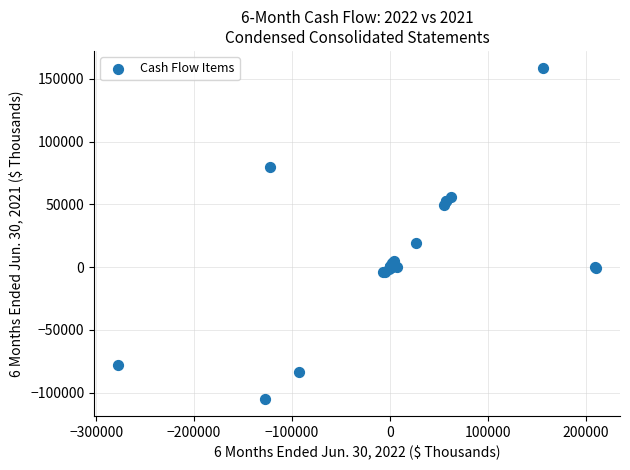

What Y value in the scatter plot is closest to 26811?

19610